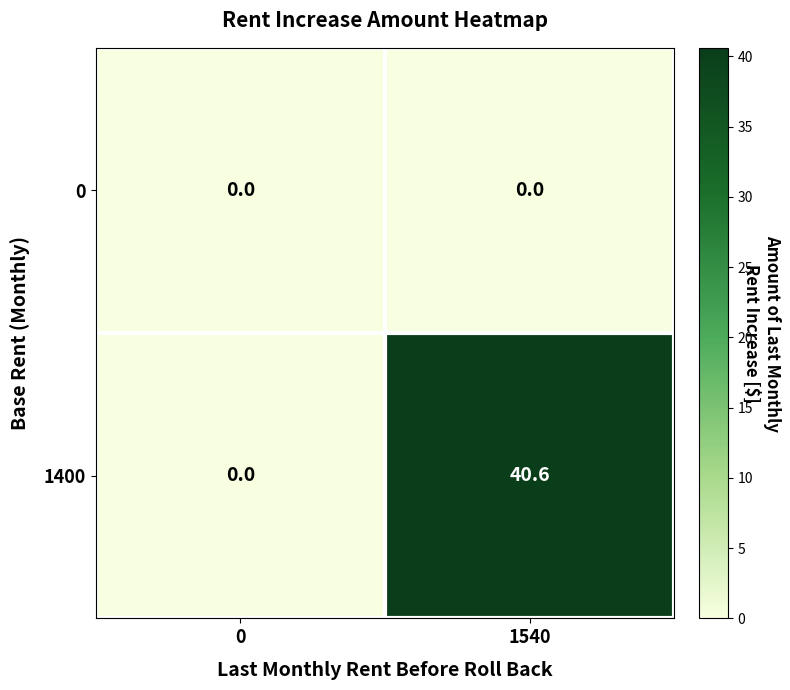

Which series changed the most between 0 and 1540?

1400